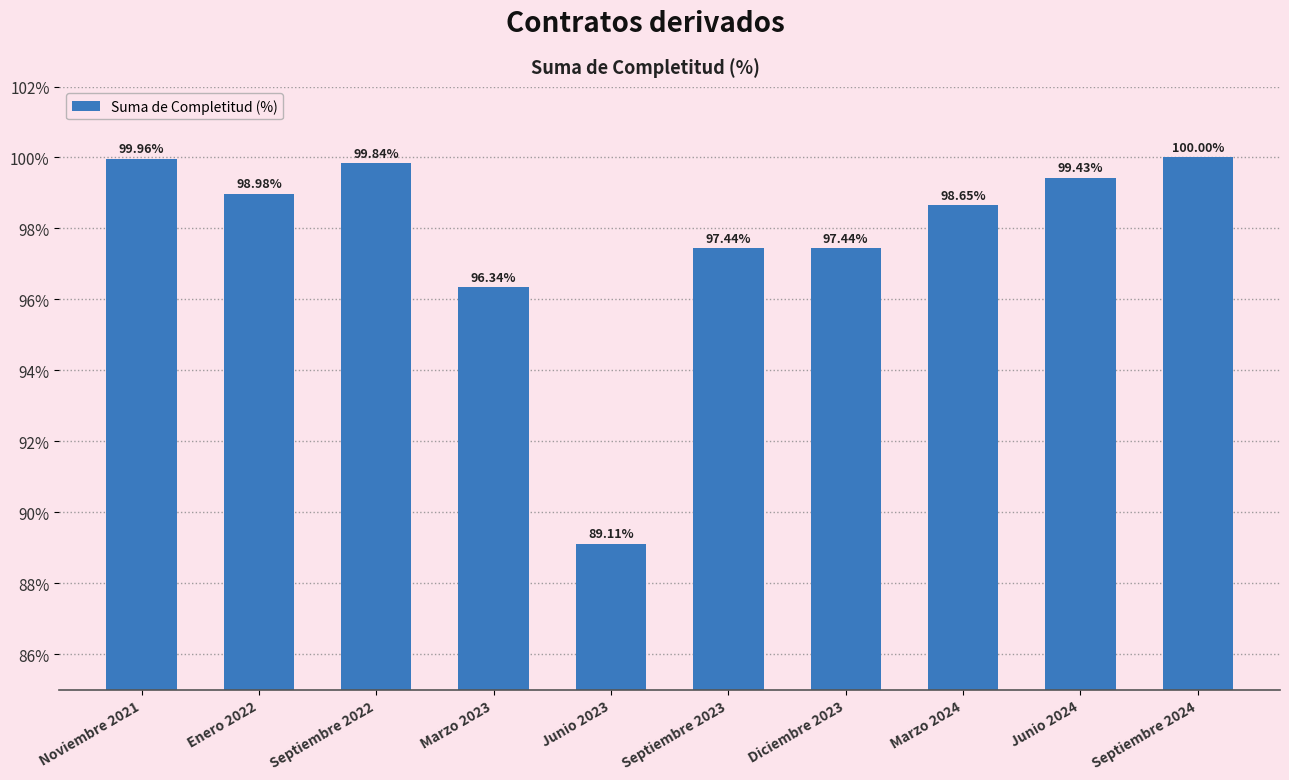

What position from the right is Enero 2022?

9